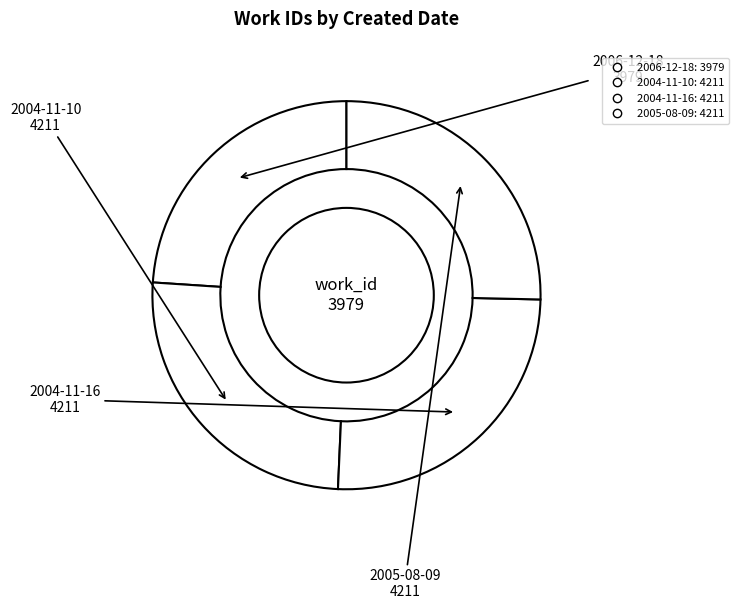

Count the number of slices in the pie.

4